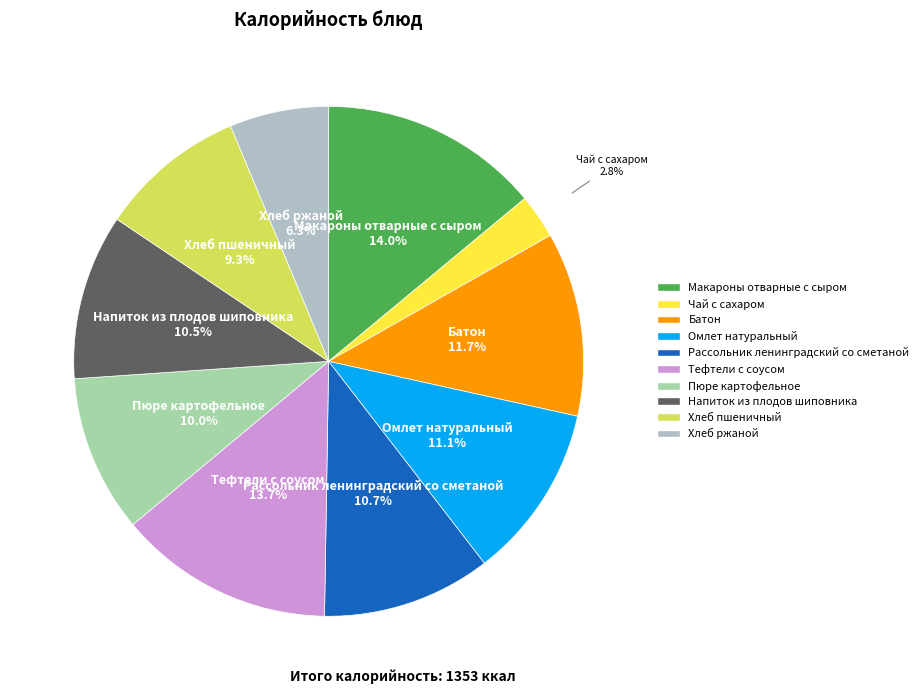

Do Хлеб ржаной and Омлет натуральный together represent more than half of the pie?

No